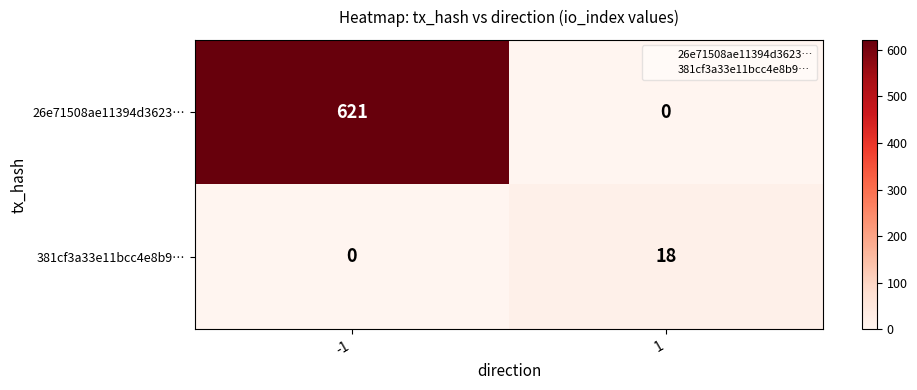

Which series has the largest total across all categories?

26e71508ae11394d3623…